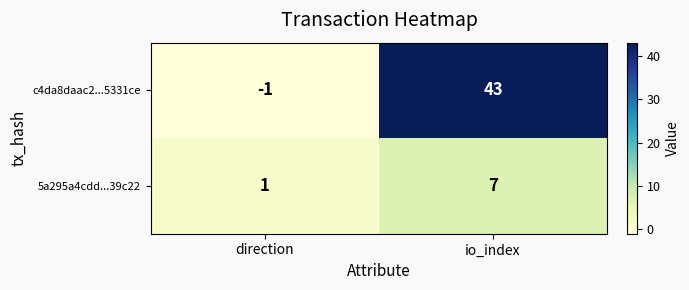

At which category does the chart reach its peak across all series?

io_index